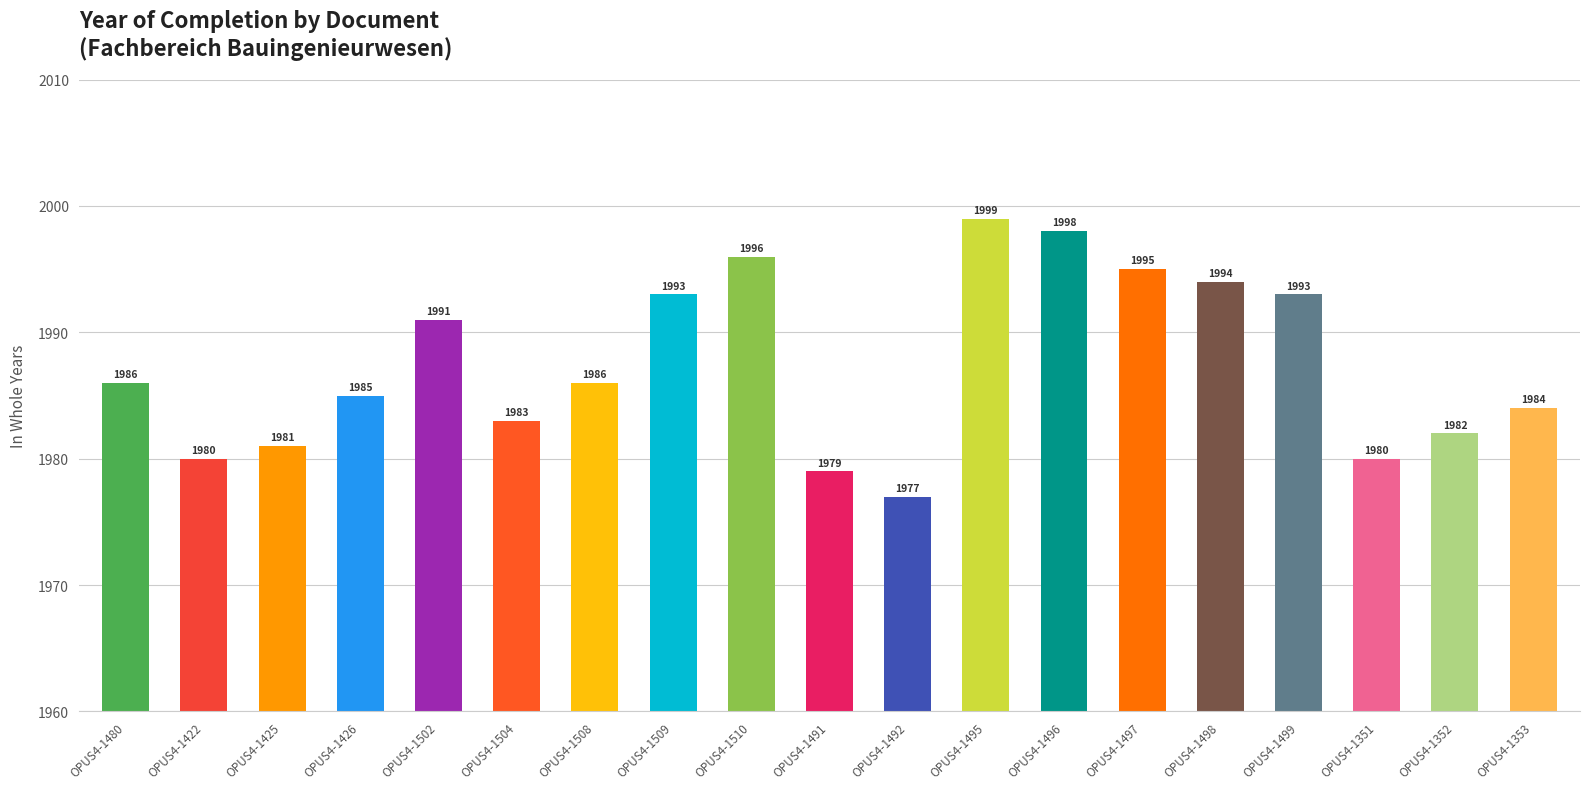

What is the difference between the maximum and minimum values?

22